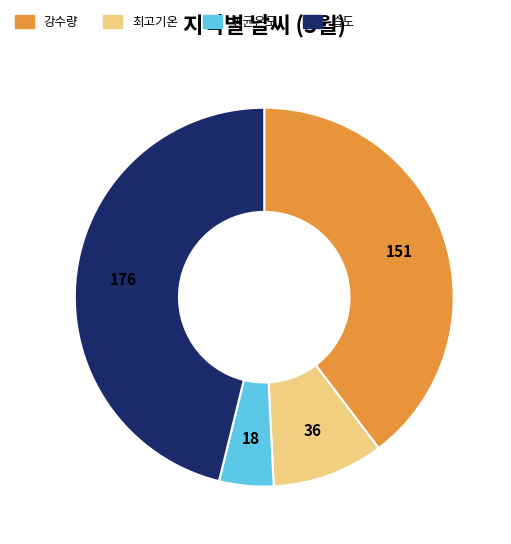

Is there any slice that represents more than half of the pie?

No